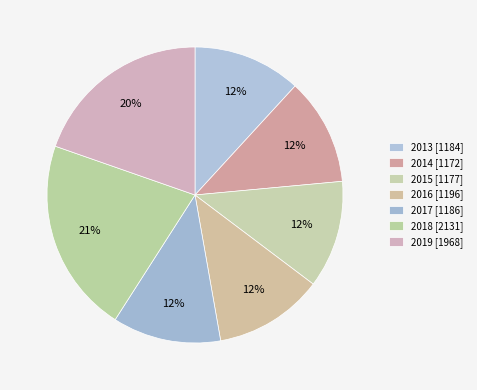

What percentage is the 2019 slice, to the nearest percent?

20%